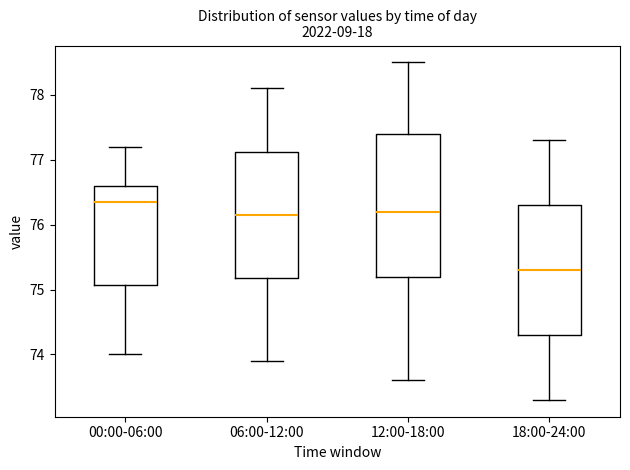

Which box's median line is the lowest?

18:00-24:00